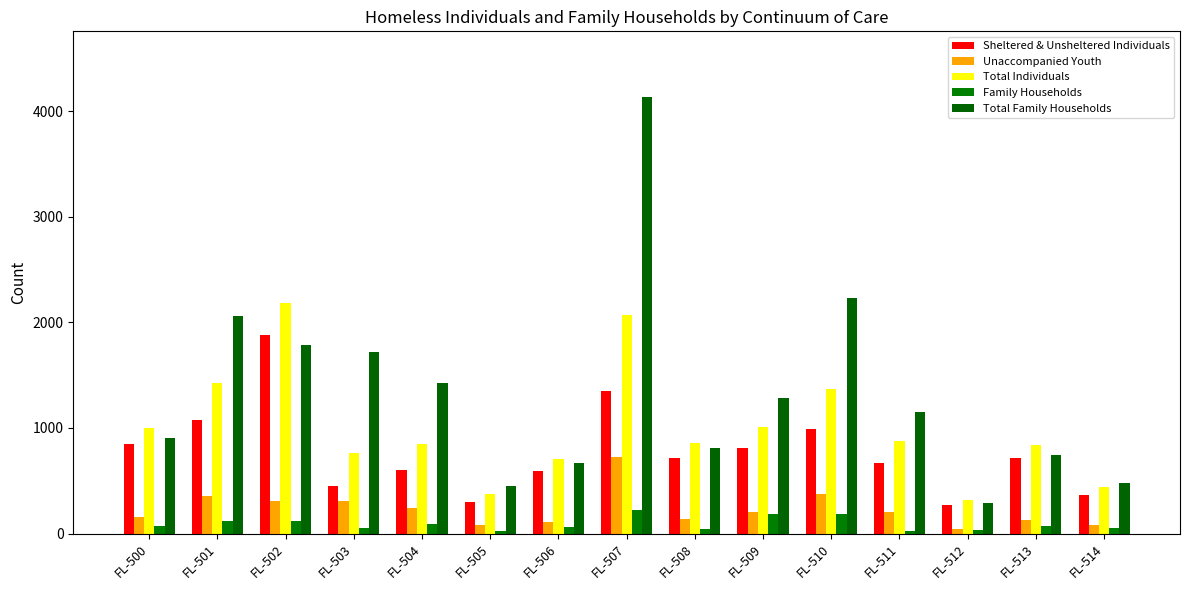

List the series in order of their peak value, lowest first.

Family Households, Unaccompanied Youth, Sheltered & Unsheltered Individuals, Total Individuals, Total Family Households